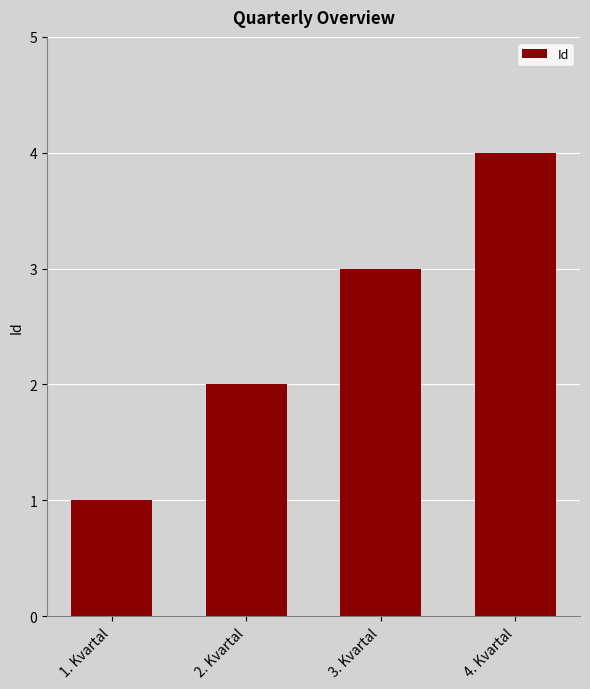

Reading right to left, transcribe all the data shown in this chart.

4. Kvartal=4	3. Kvartal=3	2. Kvartal=2	1. Kvartal=1